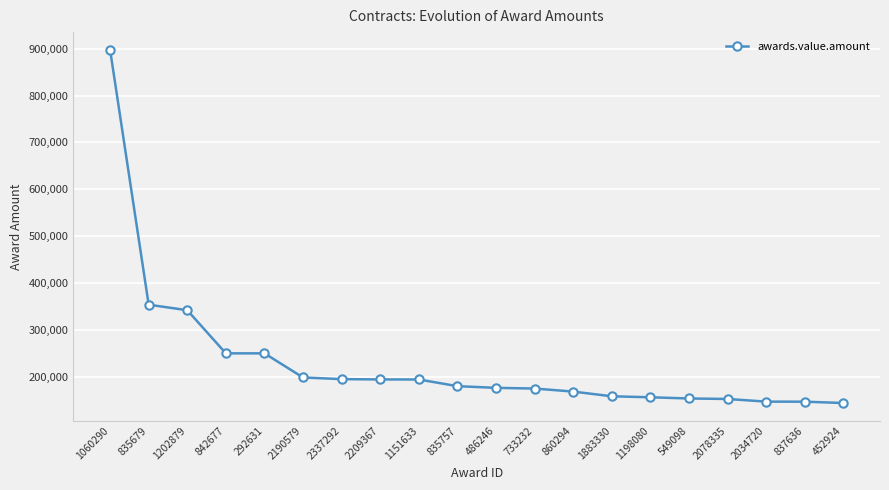

What is the smallest value displayed?

144000.0